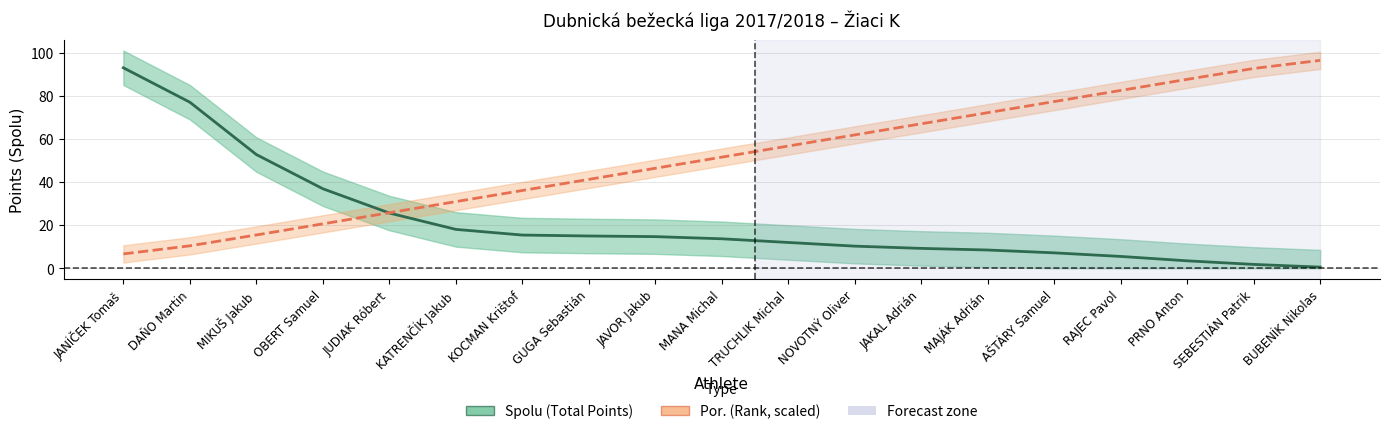

The Por. (Rank, scaled) series shows 15.5 at MIKUŠ Jakub. True or false?

True